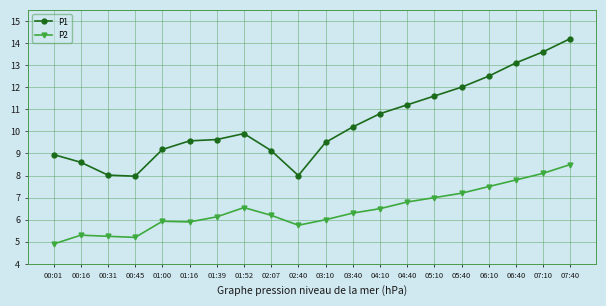

Rank the series at 01:39 from lowest to highest value.

P2, P1